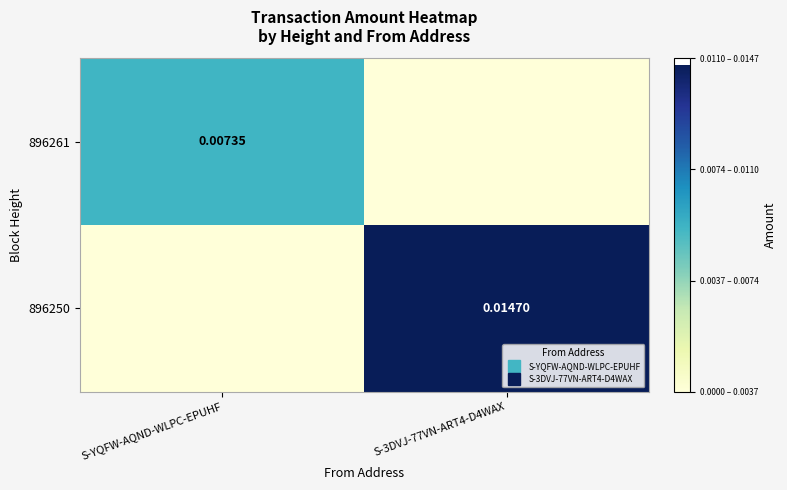

Which label corresponds to the smallest value in the chart?

S-3DVJ-77VN-ART4-D4WAX